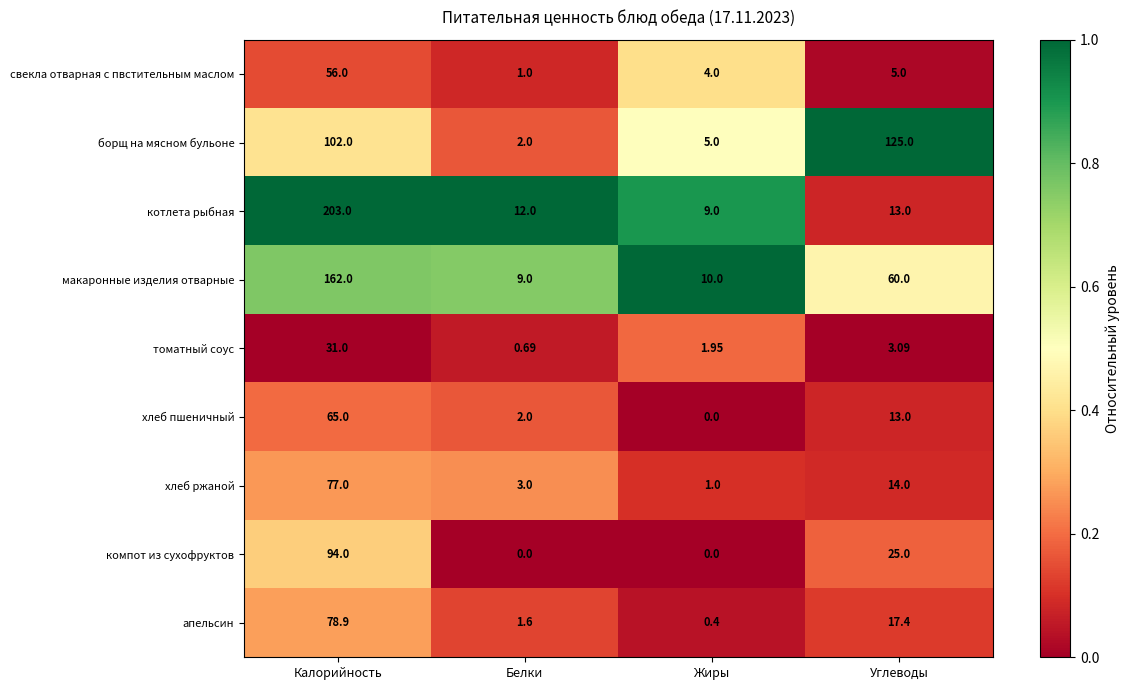

List the labels in order of свекла отварная с пвстительным маслом value, largest first.

Калорийность, Углеводы, Жиры, Белки